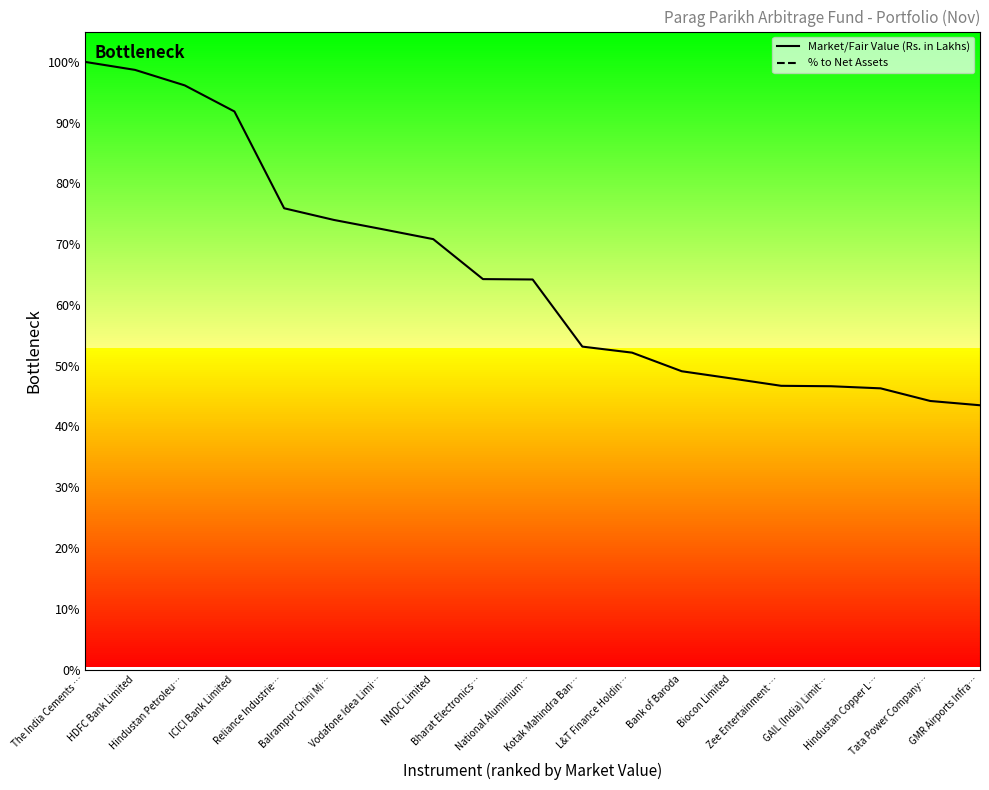

How many lines are shown in the chart?

2